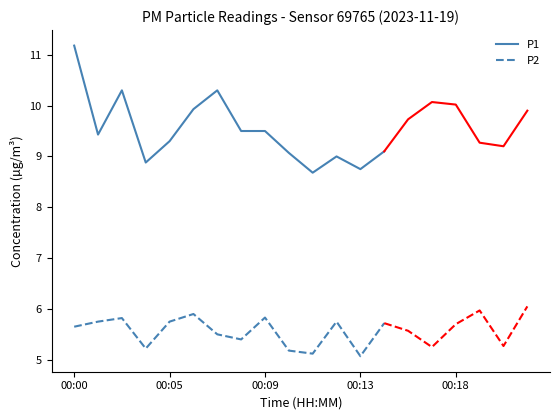

How many interior local peaks does the P2 series have?

4